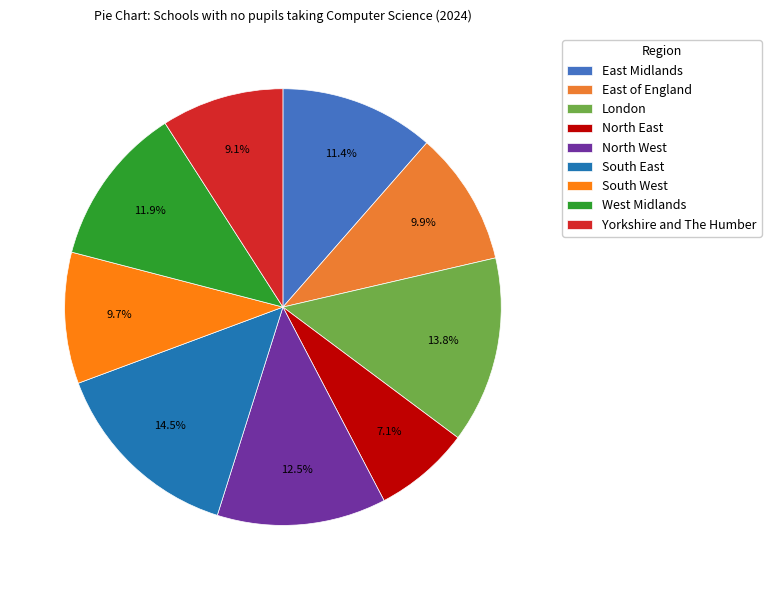

Does any single category account for the majority?

No